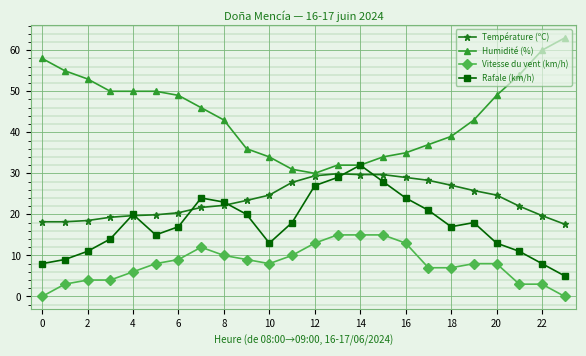

Which series has the largest total across all categories?

Humidité (%)